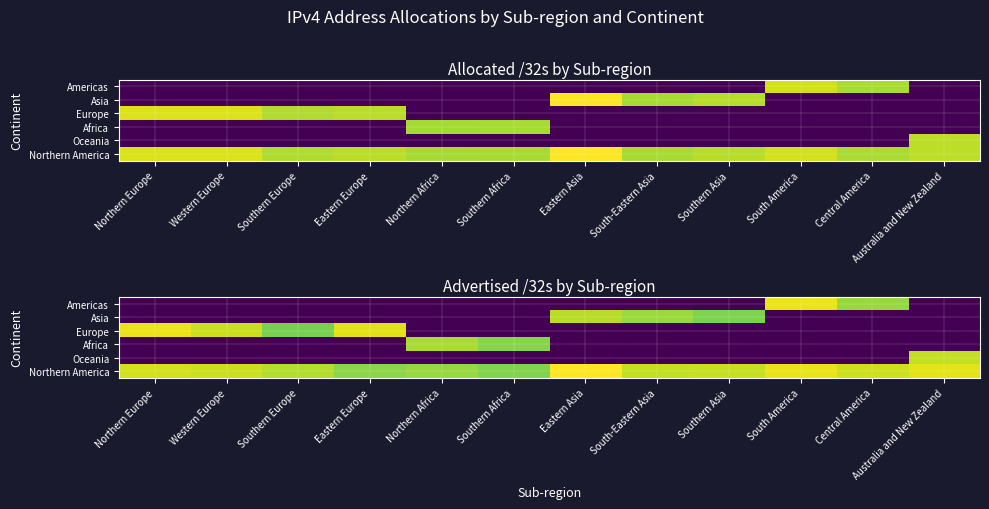

The Africa series shows 0.0 at South-Eastern Asia. True or false?

True